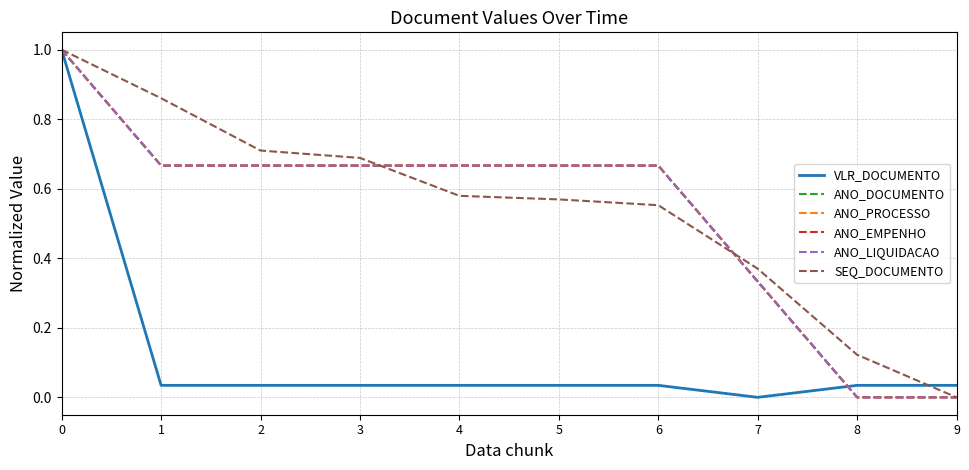

Is this an area chart (filled region under the line)?

No